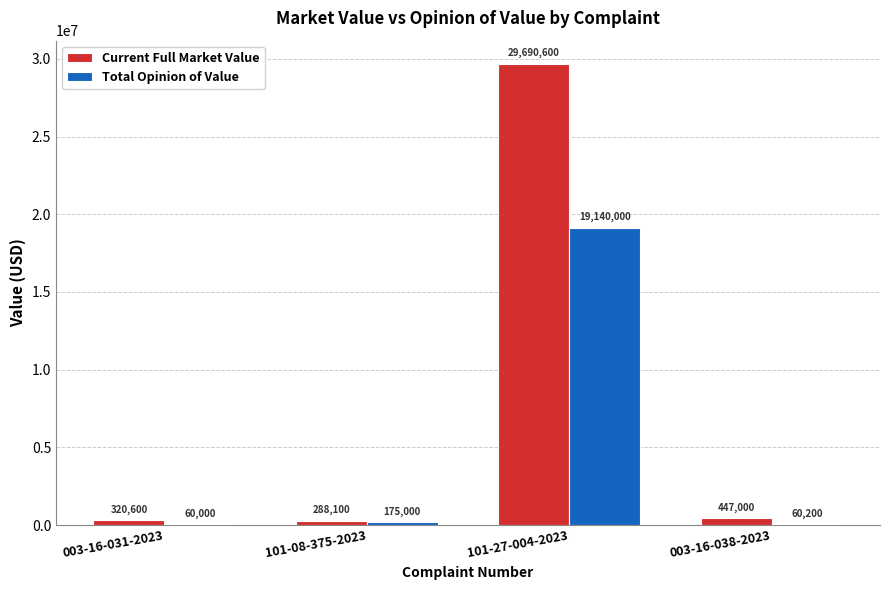

What is the total value across all series at 003-16-031-2023?

380600